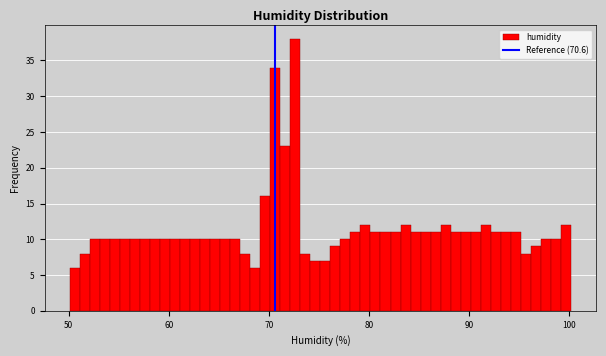

Read against the x-axis, roughly where is the centre of the tallest bar?

73